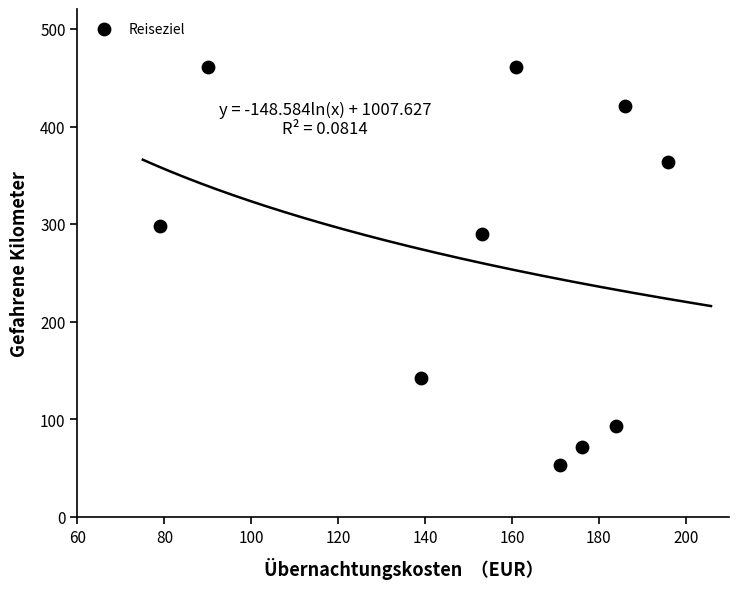

What is the range of Y values (max minus min)?

408